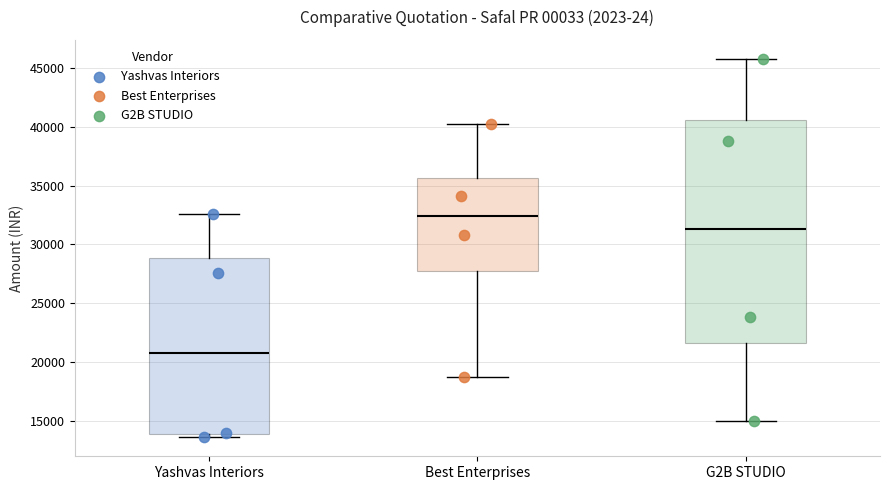

Reading left to right, transcribe this box plot: for each box, give where its median line is, the range the box spans, and where its two whiskers end, as read against the y-axis. The values are not printed on the chart, so give them approximately, as read against the axis.

Yashvas Interiors: median 21000, box 14000 to 29000, whiskers 13500 to 32500
Best Enterprises: median 32500, box 28000 to 35500, whiskers 18500 to 40000
G2B STUDIO: median 31500, box 21500 to 40500, whiskers 15000 to 46000